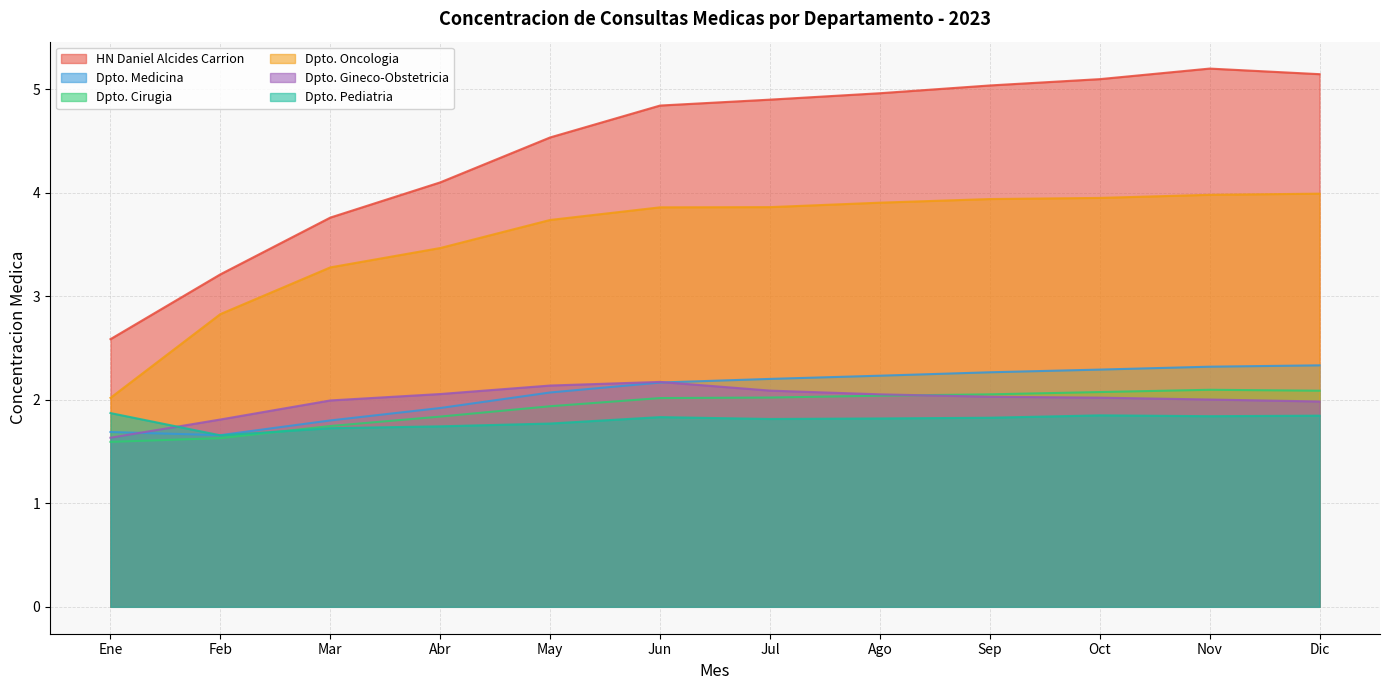

Is the value of Dpto. Cirugia at May greater than the value of HN Daniel Alcides Carrion at Oct?

No